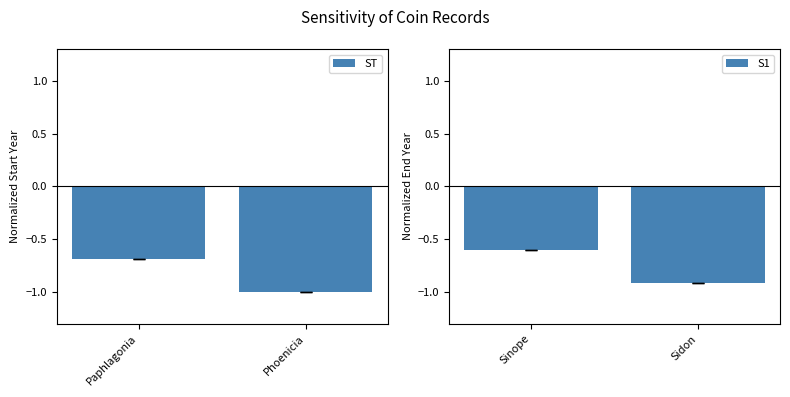

What is the difference between the maximum and minimum values in the ST series?

0.3